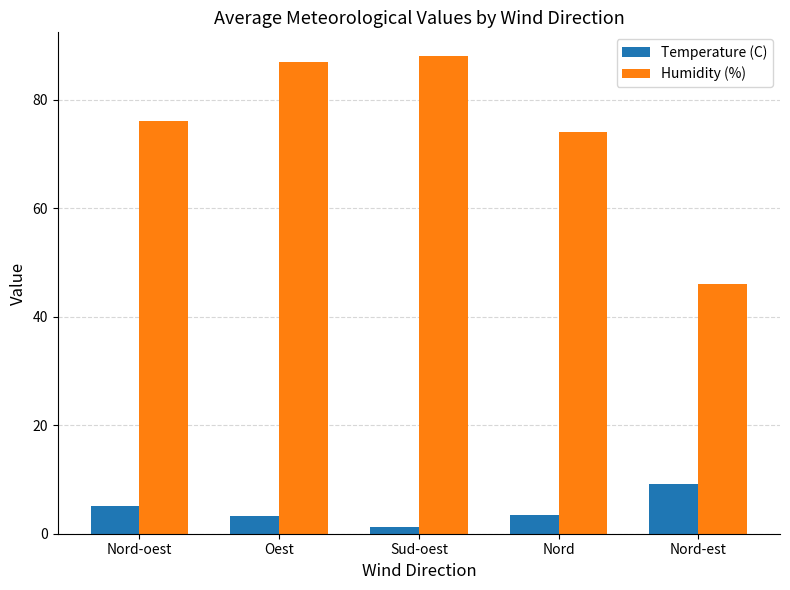

At how many categories does at least one series exceed 20?

5